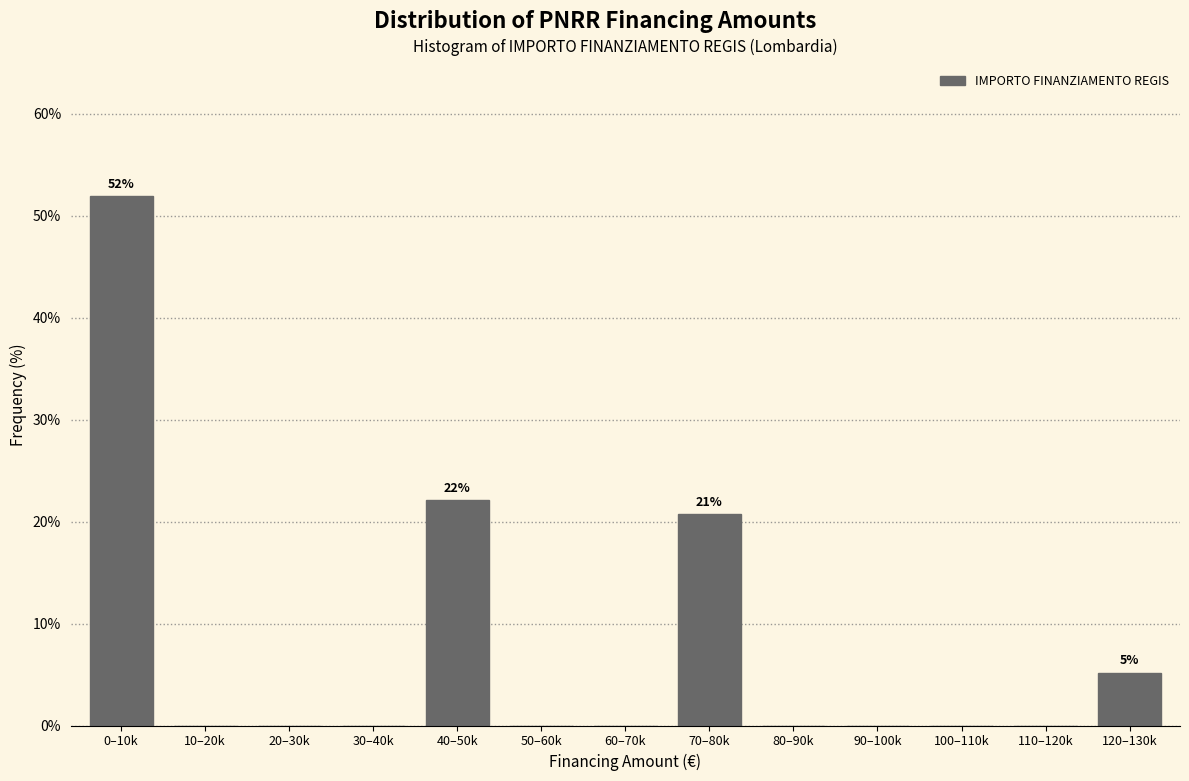

Reading left to right, transcribe all the data shown in this chart.

0–10k=51.9	10–20k=0.0	20–30k=0.0	30–40k=0.0	40–50k=22.1	50–60k=0.0	60–70k=0.0	70–80k=20.8	80–90k=0.0	90–100k=0.0	100–110k=0.0	110–120k=0.0	120–130k=5.2